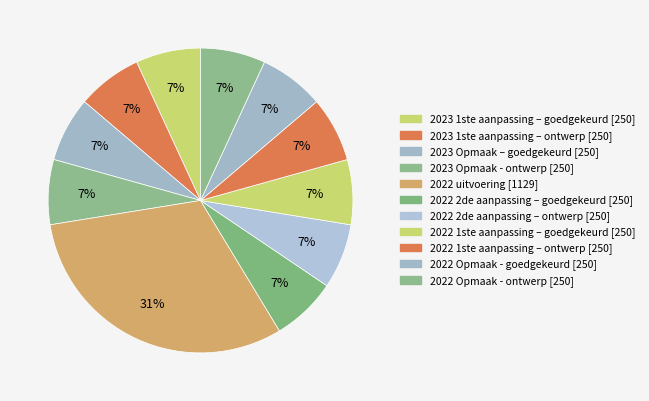

How many segments does this pie chart have?

11